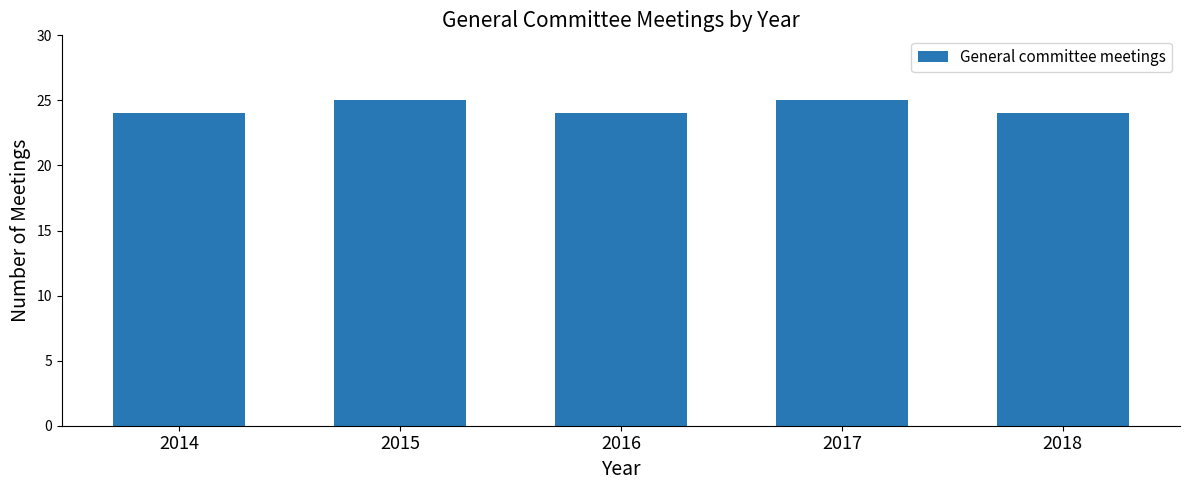

What is the smallest value displayed?

24